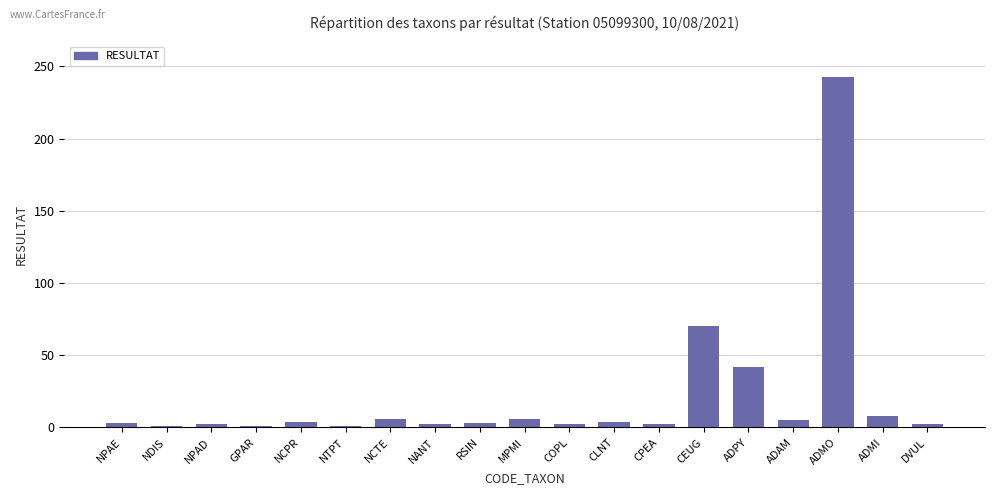

Read the value at NCTE.

6